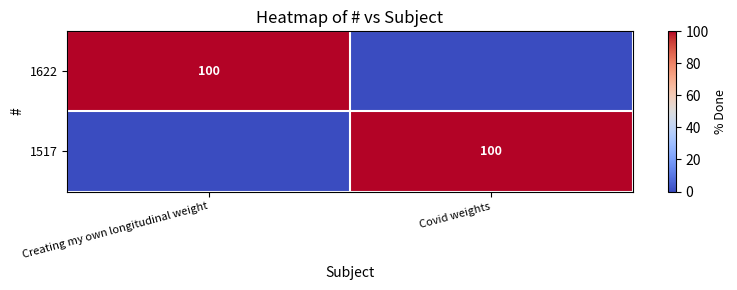

At which category is the sum across all series the highest?

Creating my own longitudinal weight